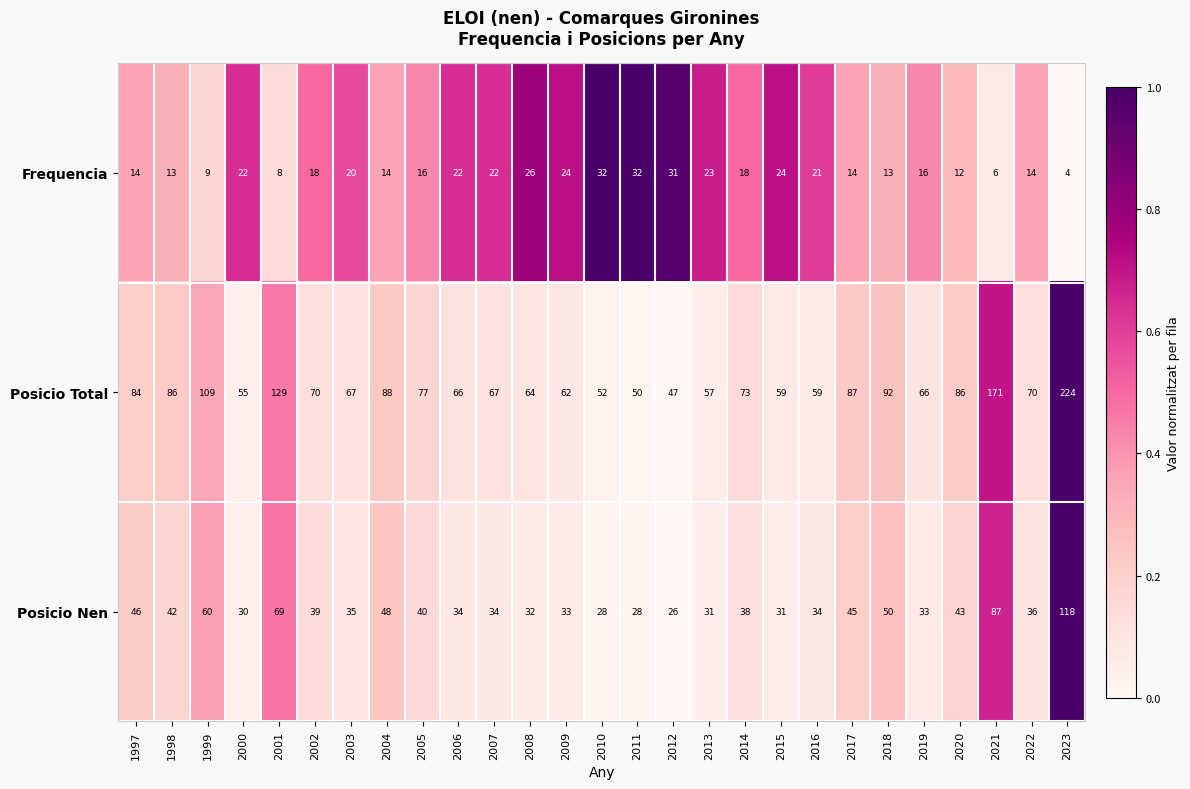

What is the difference between the highest and lowest values at 2019?

50